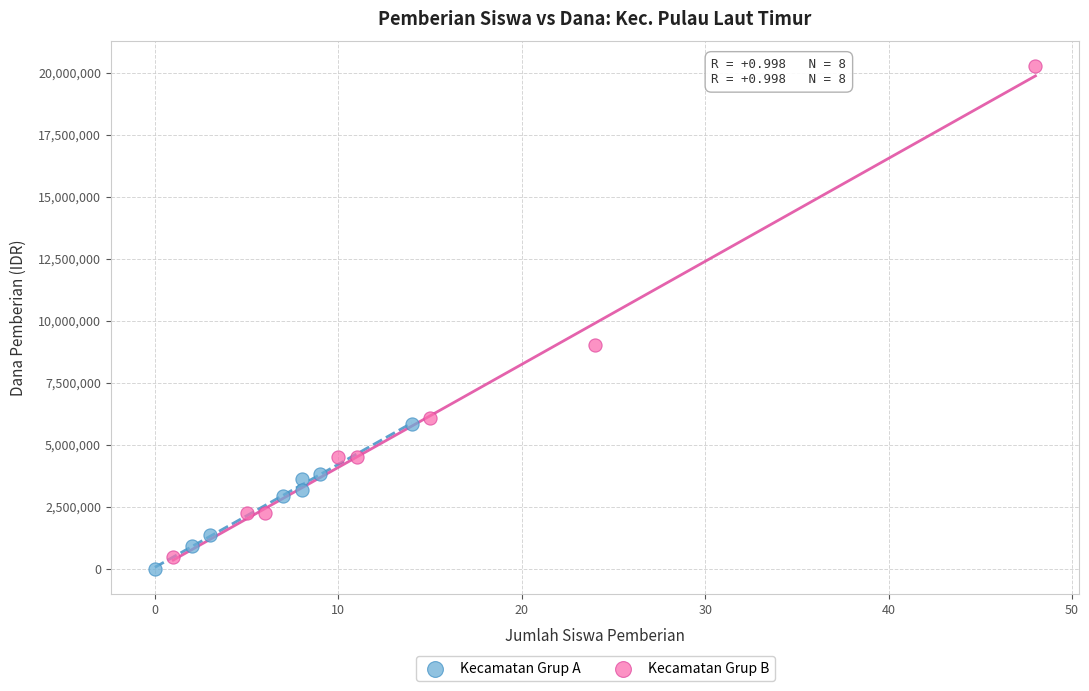

Which series has the widest spread of Y values?

Kecamatan Grup B